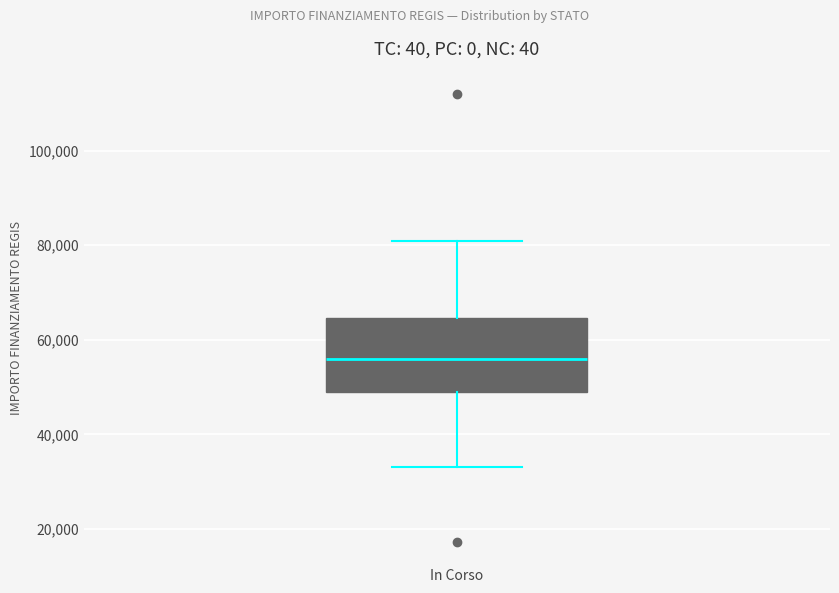

Where does the median line of the box for In Corso sit on the y-axis? The values are not printed on the chart, so give them approximately, as read against the axis.

56000